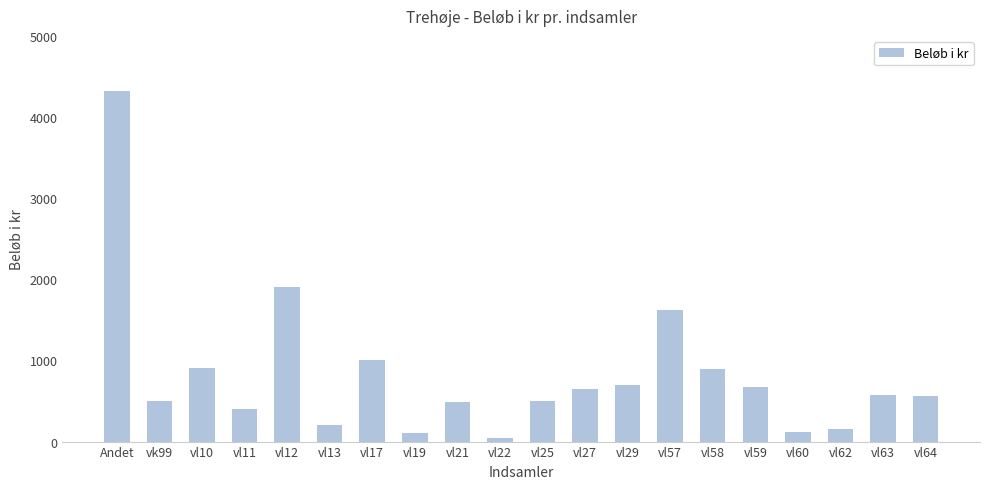

True or false: the data shows 161 at vl25.

False